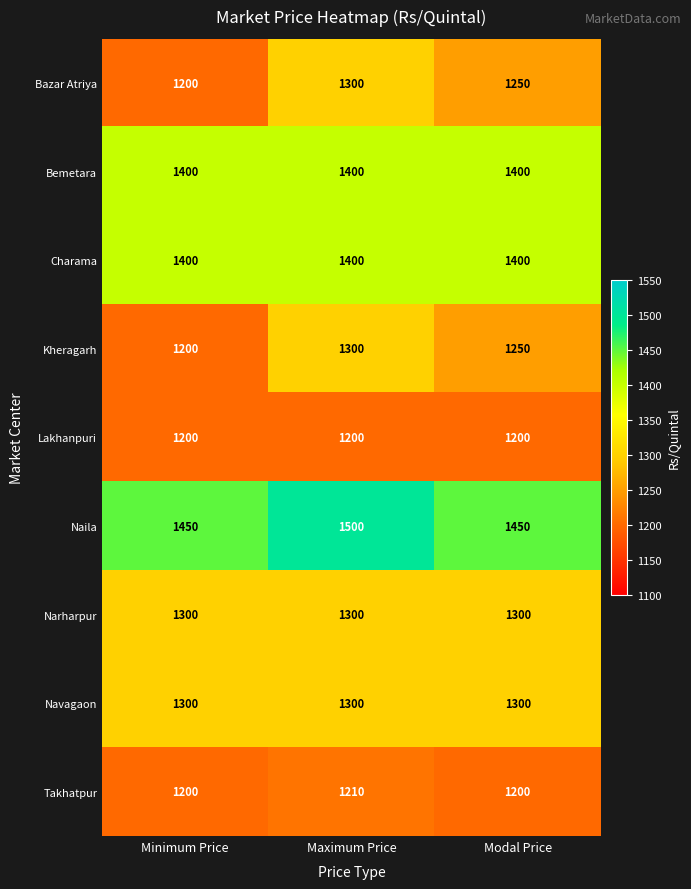

What is the spread (max minus min) of values at Modal Price?

250